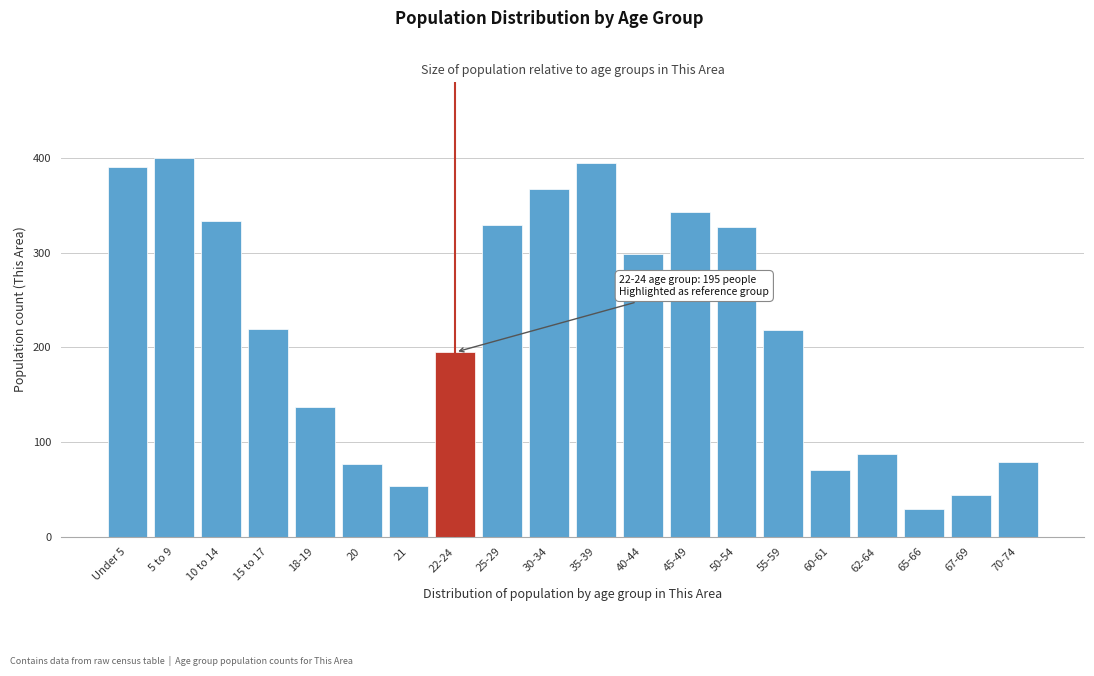

What is the average value?

220